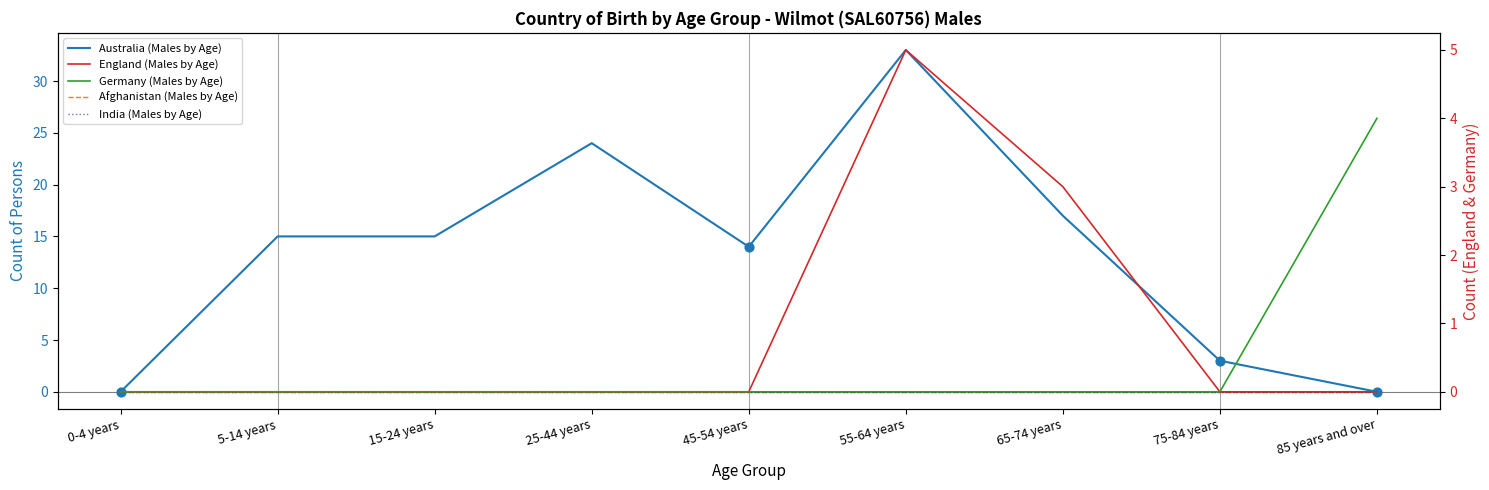

At how many categories does at least one series exceed 13?

6